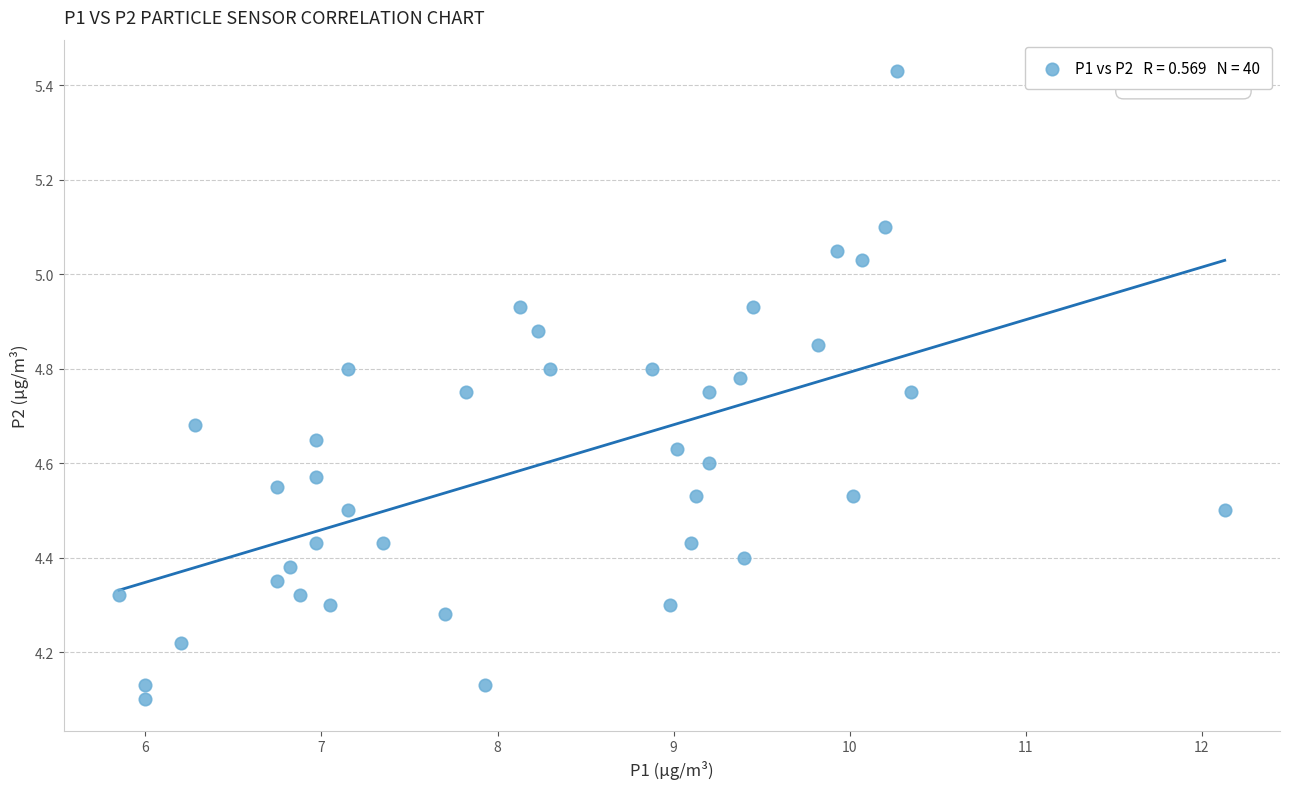

What is the range of X values (max minus min)?

6.3